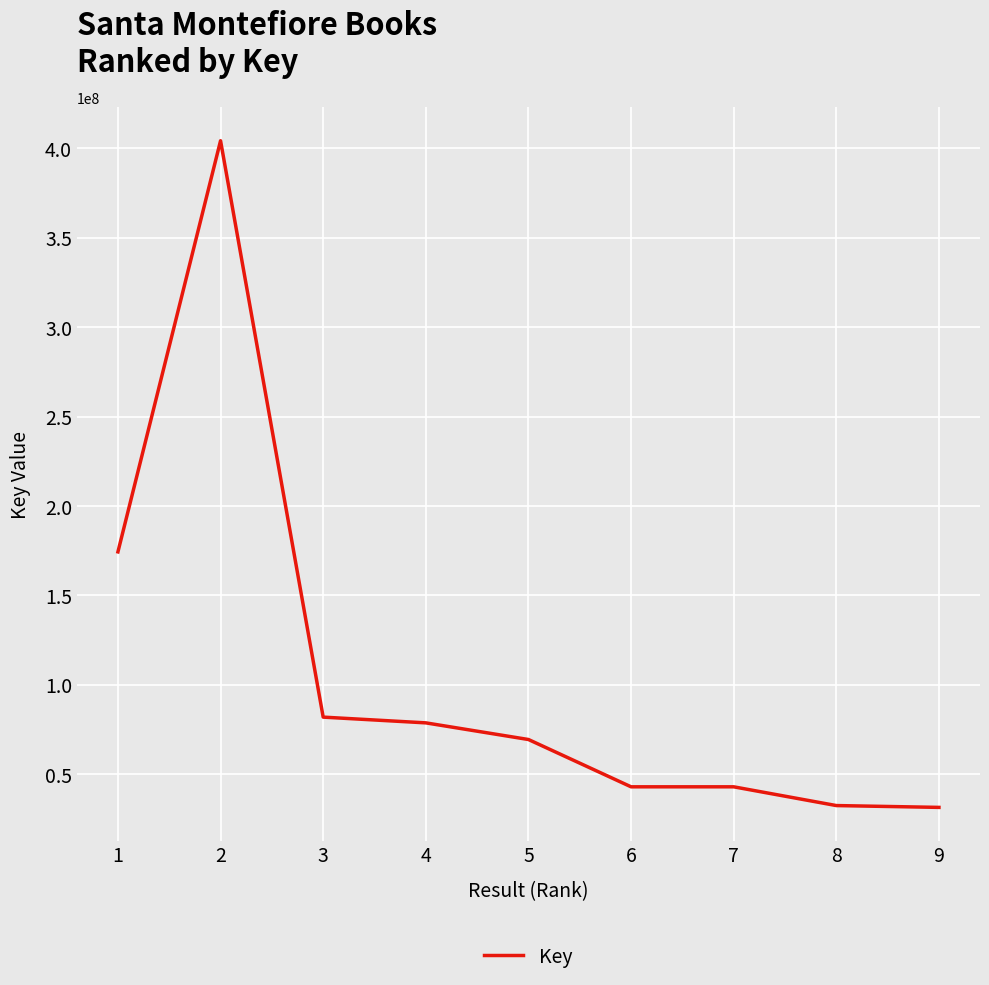

What is the difference between the maximum and second lowest values?

371764056